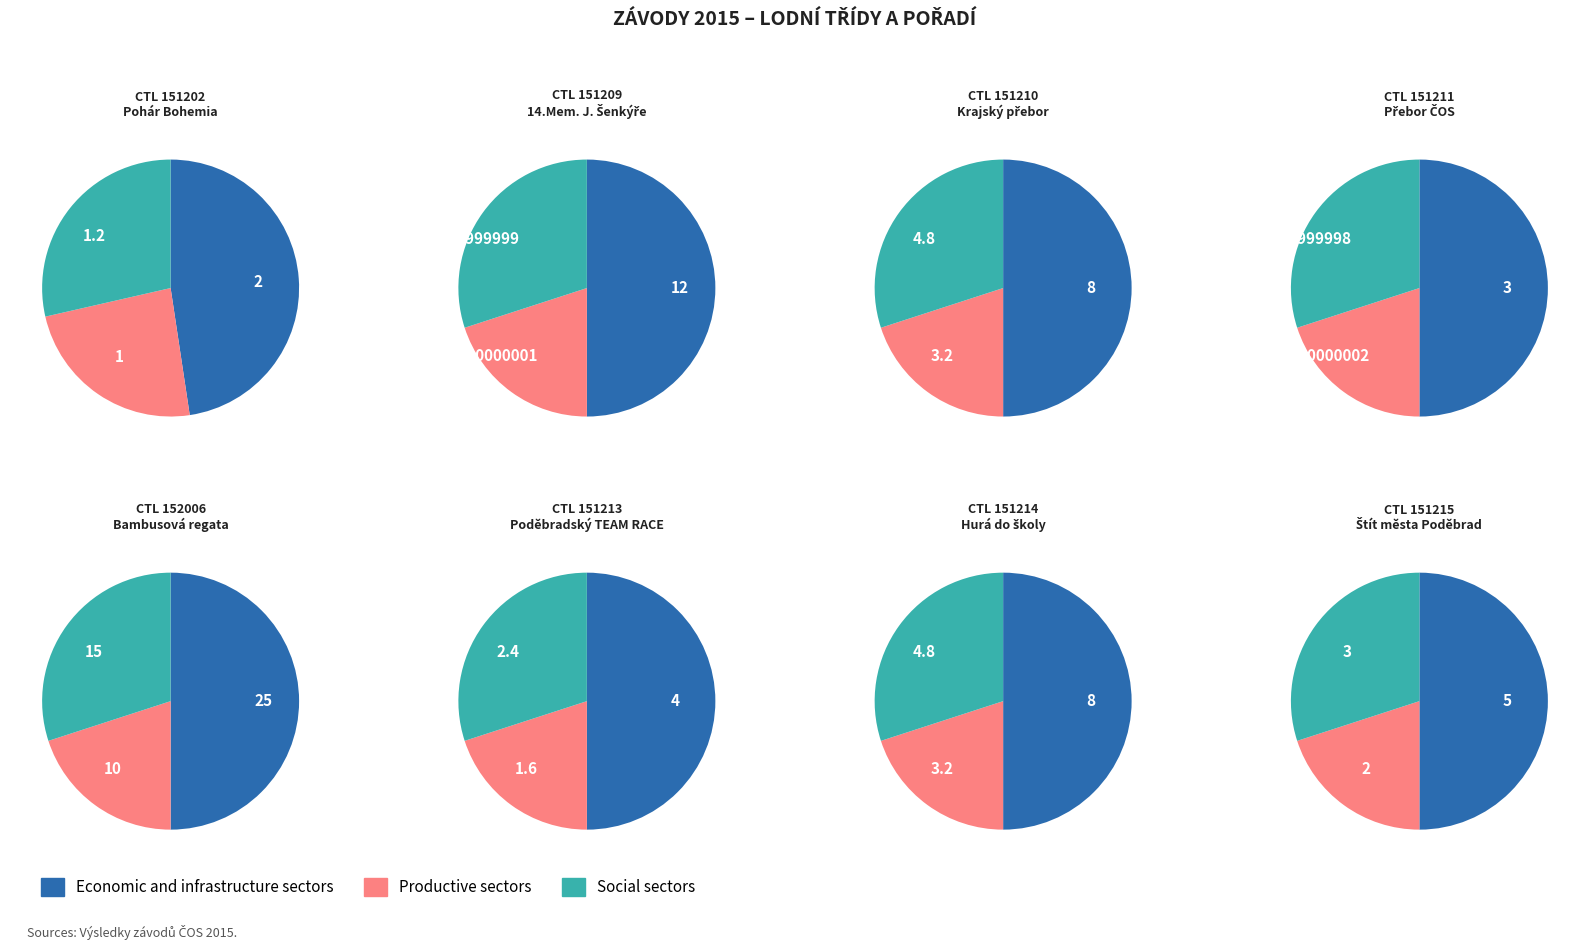

To the nearest percent, what is the combined percentage of 151213 and 151211?

10%